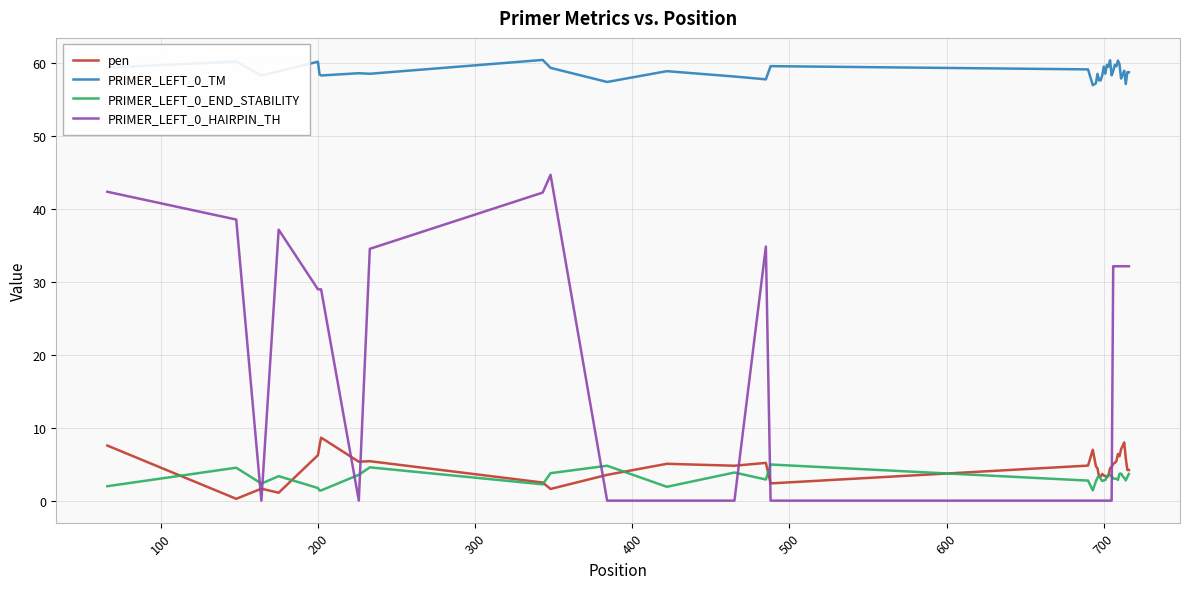

Does the chart have visible grid lines?

Yes